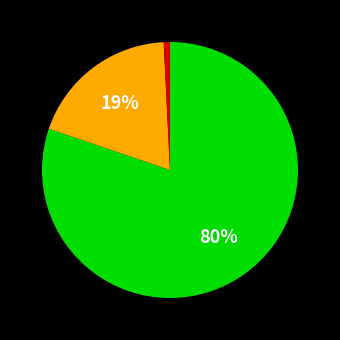

Combined, do A8e and A8h account for over 50%?

No